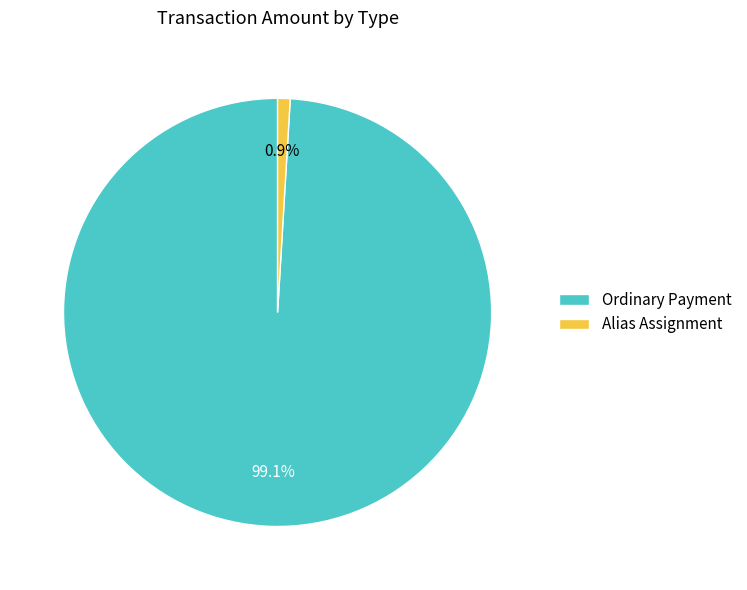

Is it true that Alias Assignment is 15% of the pie?

False